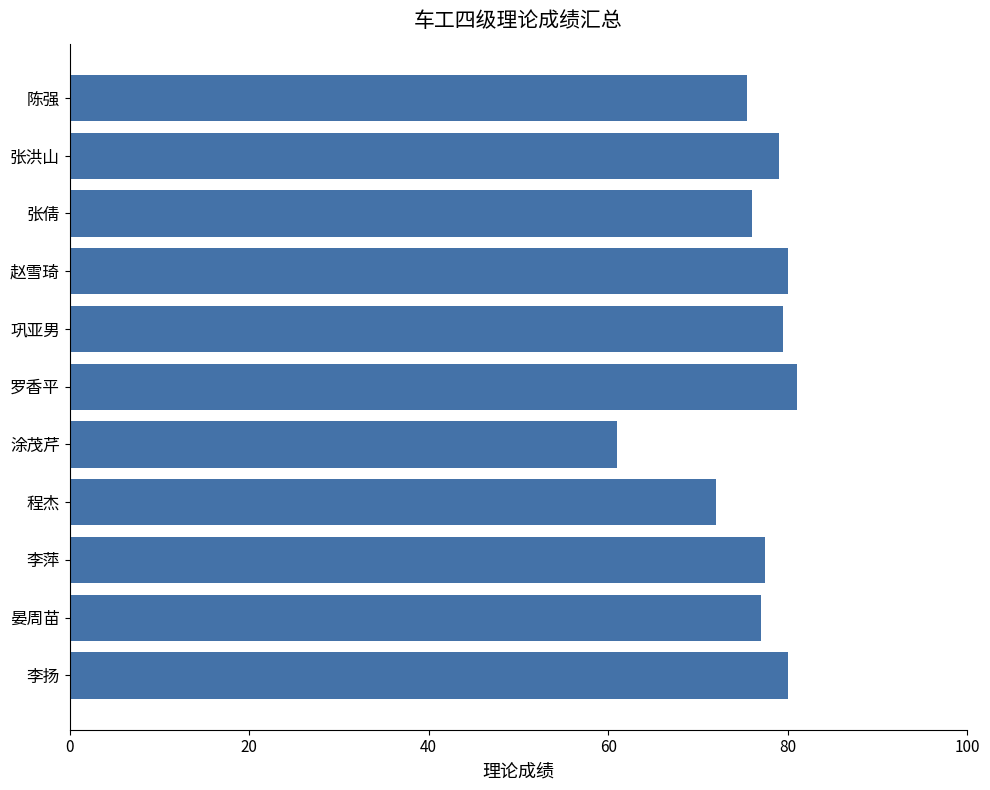

What is the difference between the maximum and minimum values?

20.0